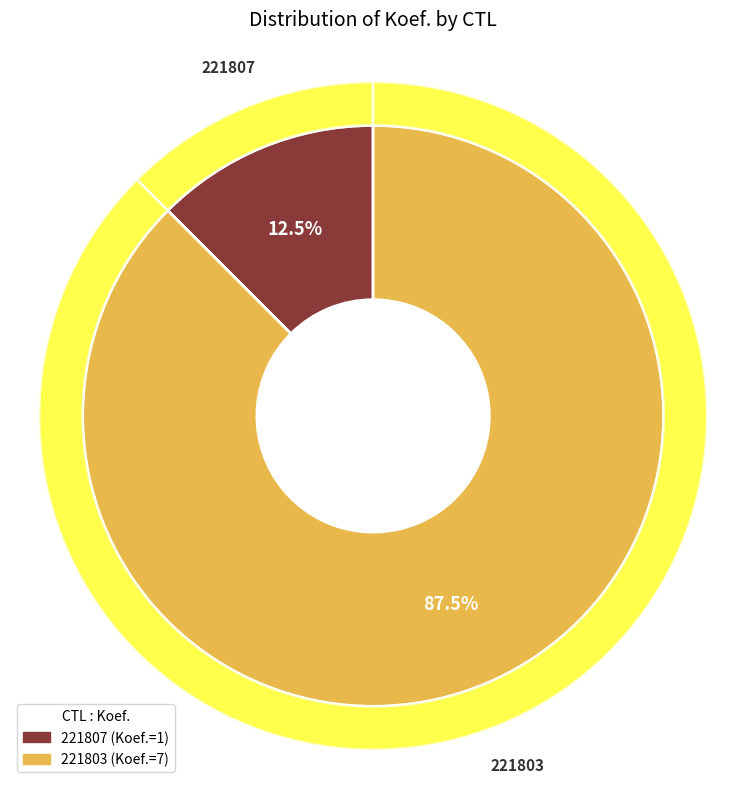

Which slice is the smallest?

221807